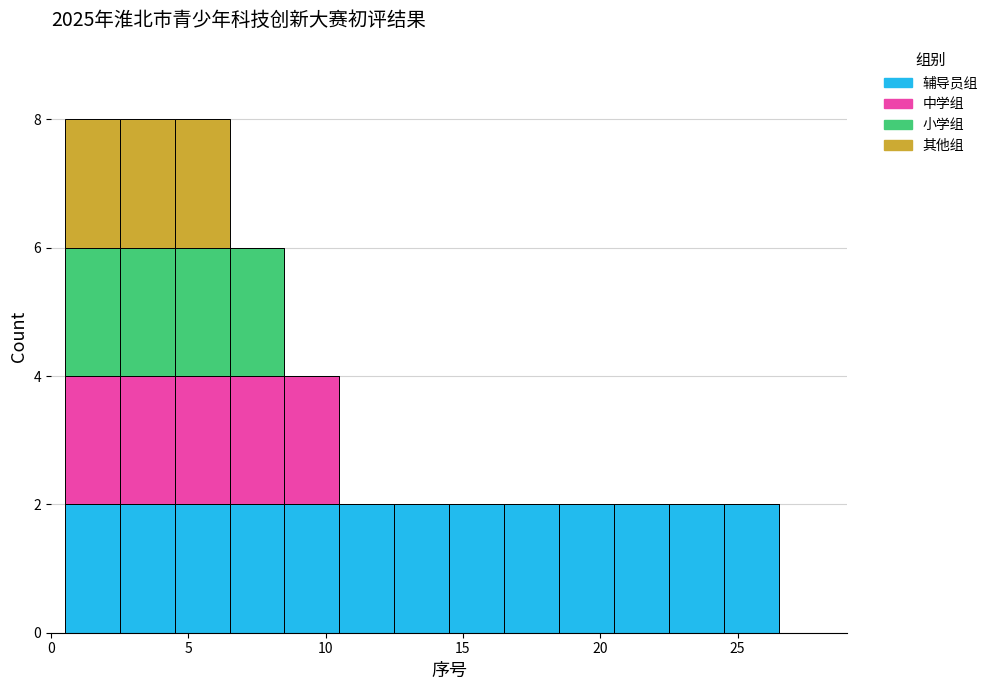

Reading left to right, transcribe this chart: for each stacked bar, give the range it covers on the x-axis and its total height. The values are not printed on the chart, so give them approximately, as read against the axis.

0.5 to 2.5: 8
2.5 to 4.5: 8
4.5 to 6.5: 8
6.5 to 8.5: 6
8.5 to 10.5: 4
10.5 to 12.5: 2
12.5 to 14.5: 2
14.5 to 16.5: 2
16.5 to 18.5: 2
18.5 to 20.5: 2
20.5 to 22.5: 2
22.5 to 24.5: 2
24.5 to 26.5: 2